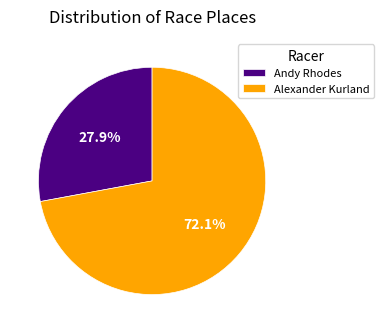

To the nearest percent, what is the difference between the largest and smallest slice percentages?

44%